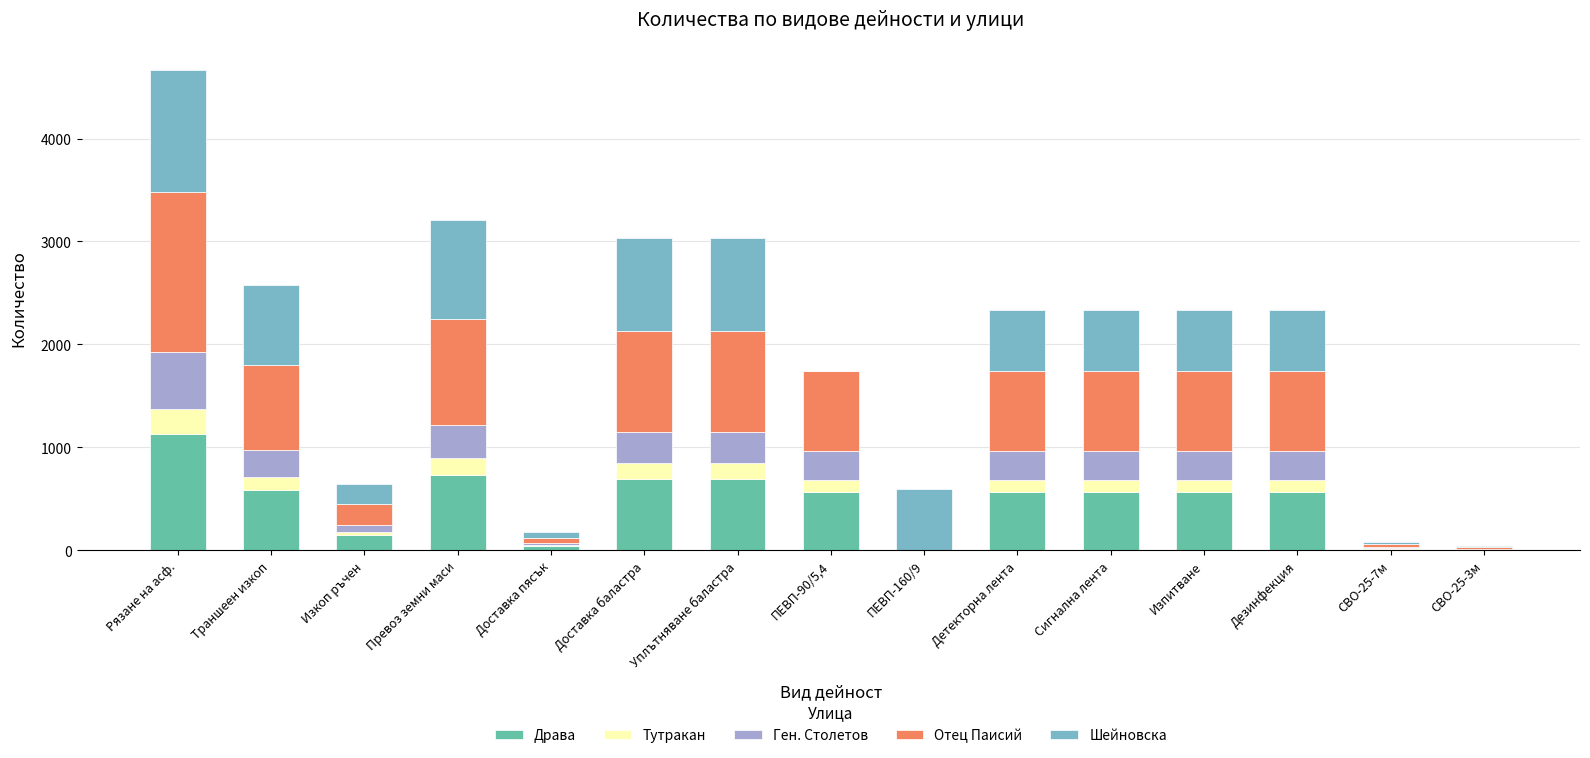

What is the highest value of the Драва series?

1134